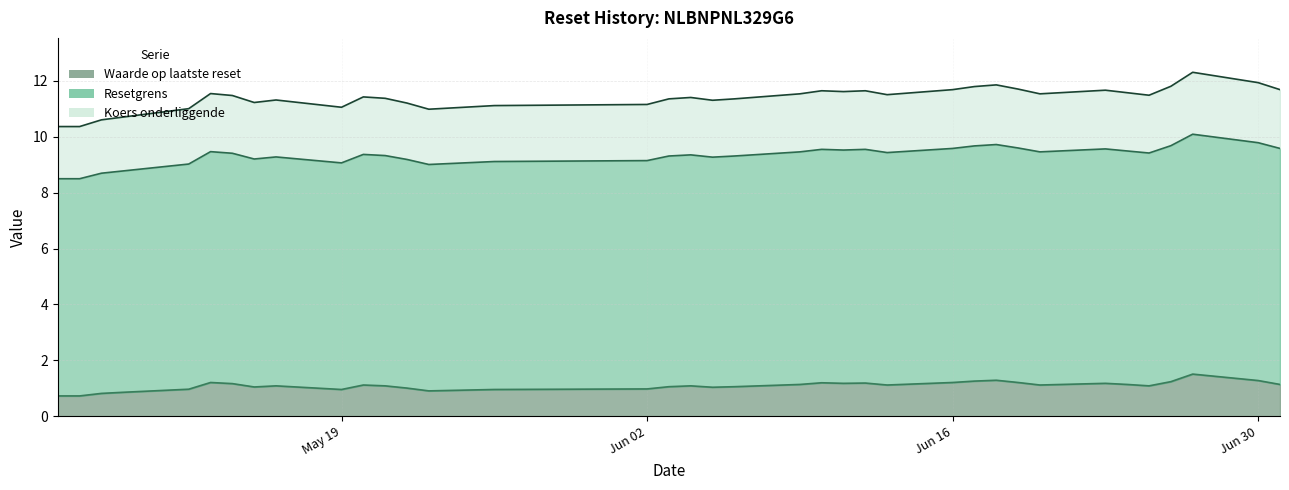

At 2025-05-22, list the series in order from smallest to largest.

Waarde op laatste reset, Resetgrens, Koers onderliggende